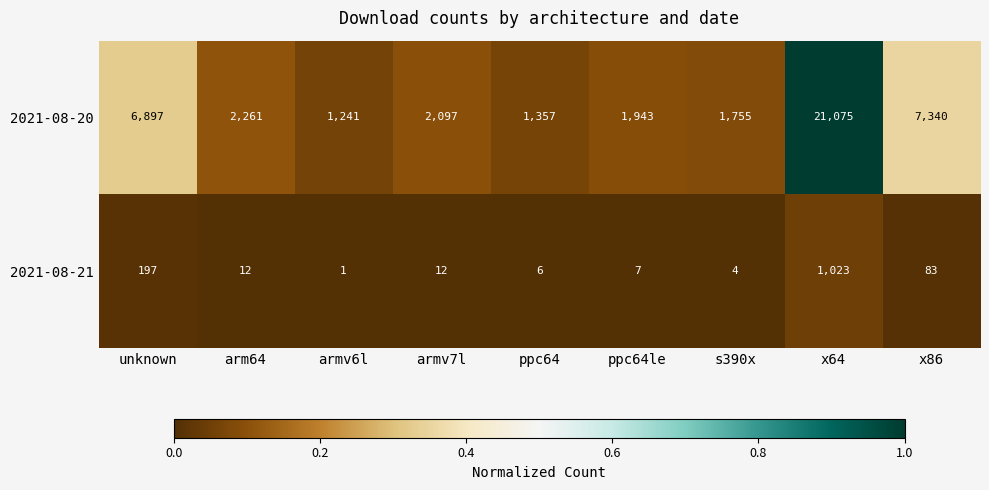

List the series in order of their peak value, lowest first.

2021-08-21, 2021-08-20